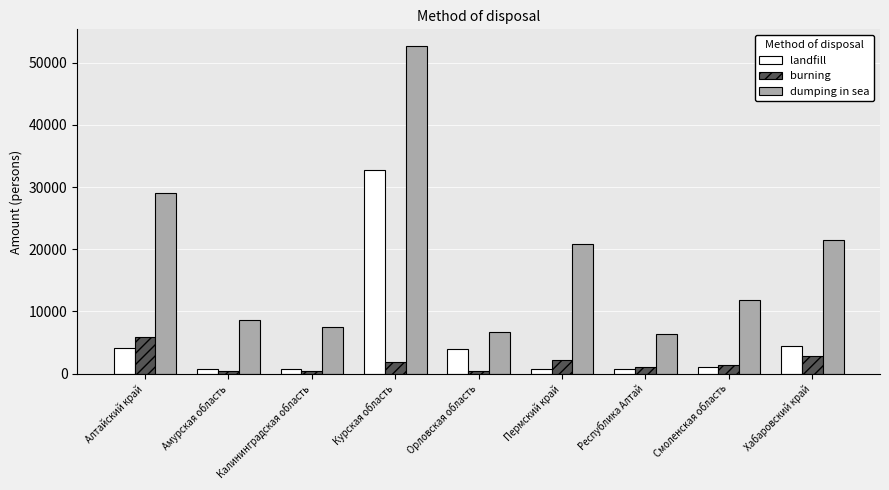

What is the value of the dumping in sea bar at the 6th from the left?

20899